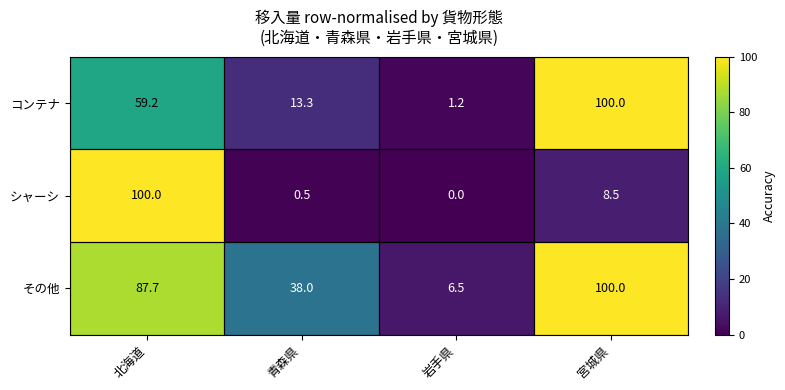

At 北海道, list the series in order from largest to smallest.

シャーシ, その他, コンテナ